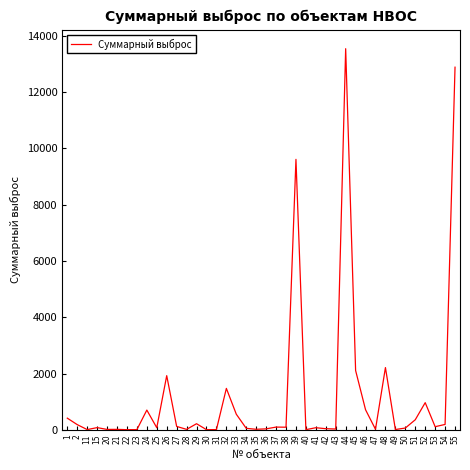

What is the maximum value shown in the chart?

13538.3